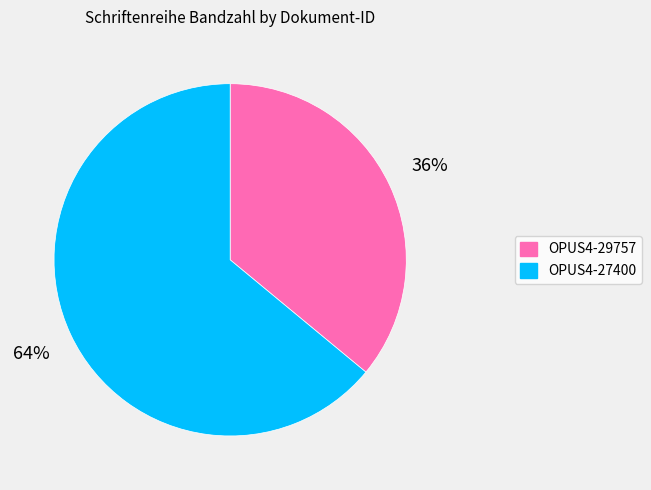

Which slice is the smallest?

OPUS4-29757